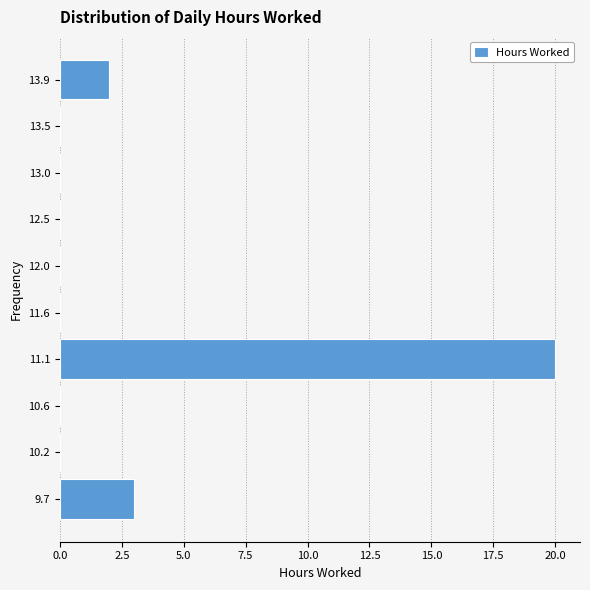

Reading bottom to top, list every bar in this chart as the range it spans on the y-axis followed by its length. Neither the bar edges nor the lengths are printed on the chart, so give them approximately, as read against the axes.

9.45 to 9.95: 3
9.95 to 10.40: 0
10.40 to 10.90: 0
10.90 to 11.35: 20
11.35 to 11.80: 0
11.80 to 12.30: 0
12.30 to 12.75: 0
12.75 to 13.20: 0
13.20 to 13.70: 0
13.70 to 14.15: 2